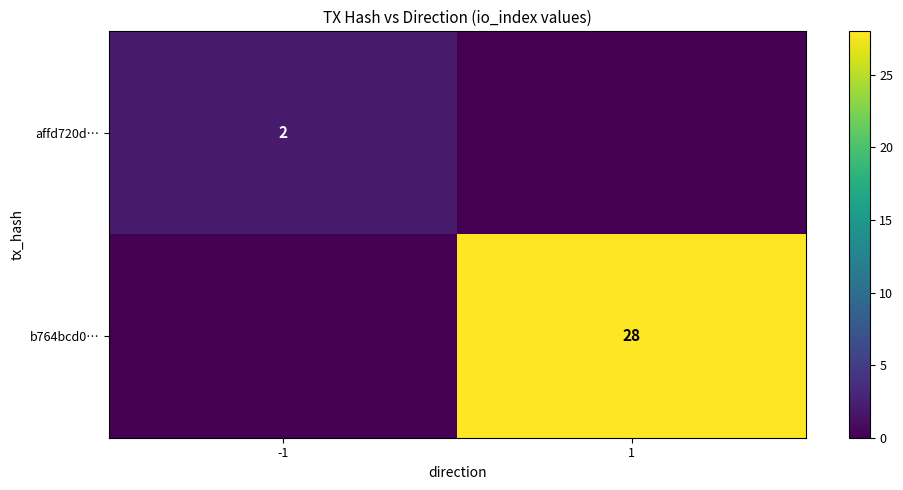

What is the total value across all series at 1?

28